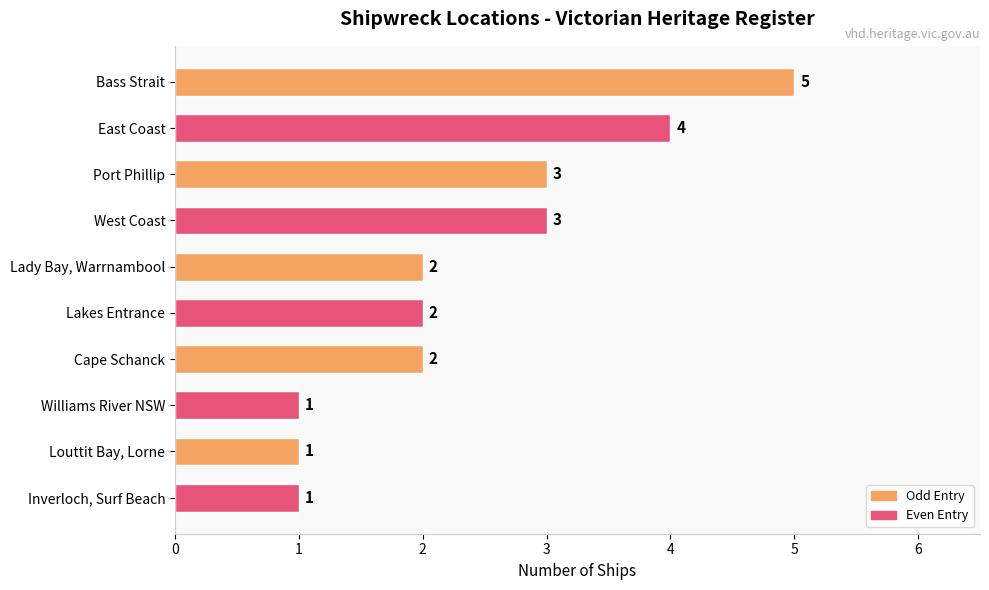

What position from the bottom is East Coast?

9